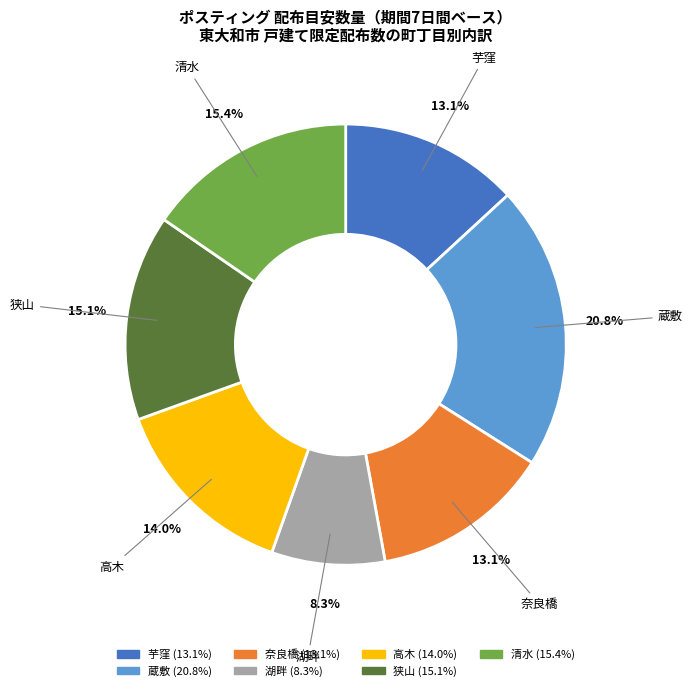

True or false: 奈良橋 accounts for 1% of the total.

False